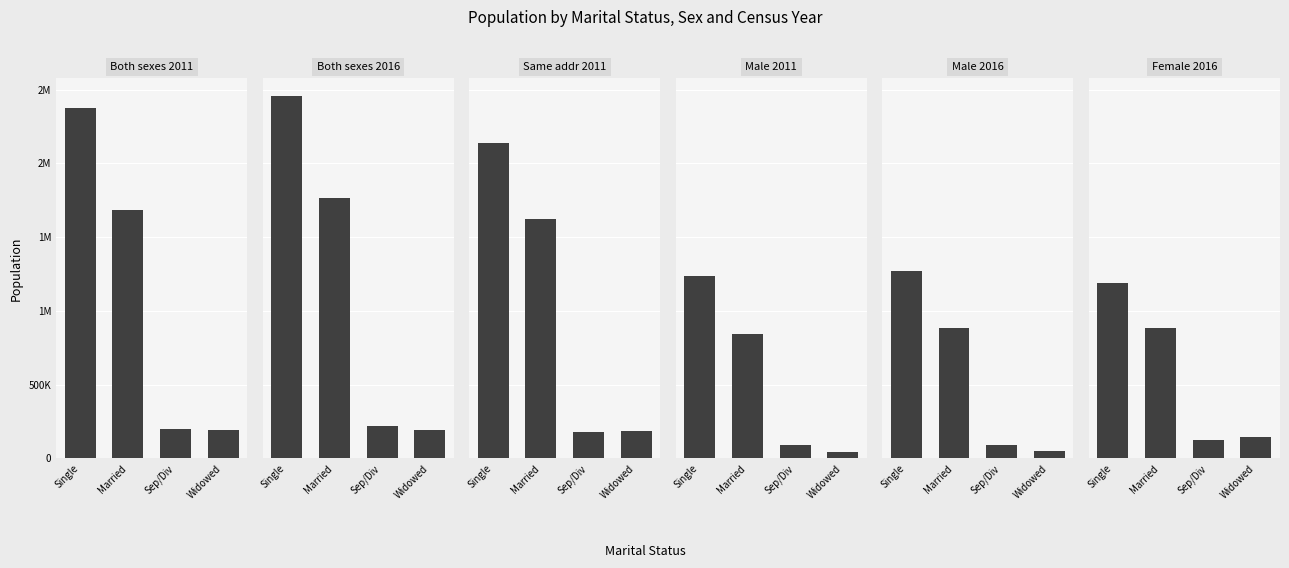

At Married, list the series in order from smallest to largest.

Male 2011, Female 2016, Male 2016, Same addr 2011, Both sexes 2011, Both sexes 2016